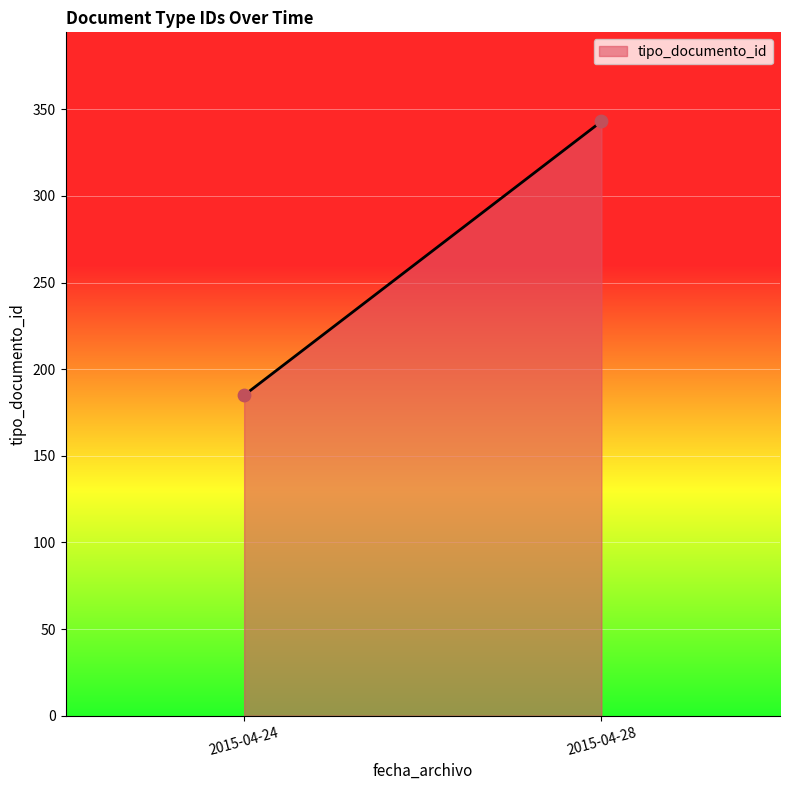

What is the range of Y values (max minus min)?

158